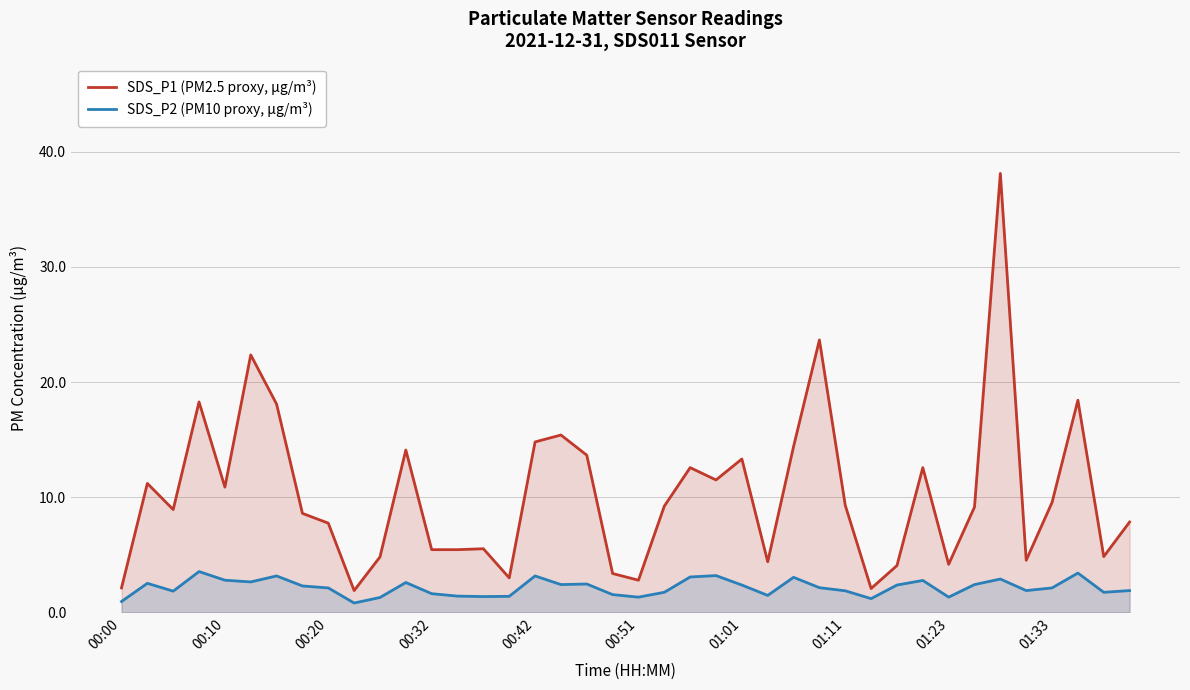

Which series has the largest total across all categories?

SDS_P1 (PM2.5 proxy, µg/m³)